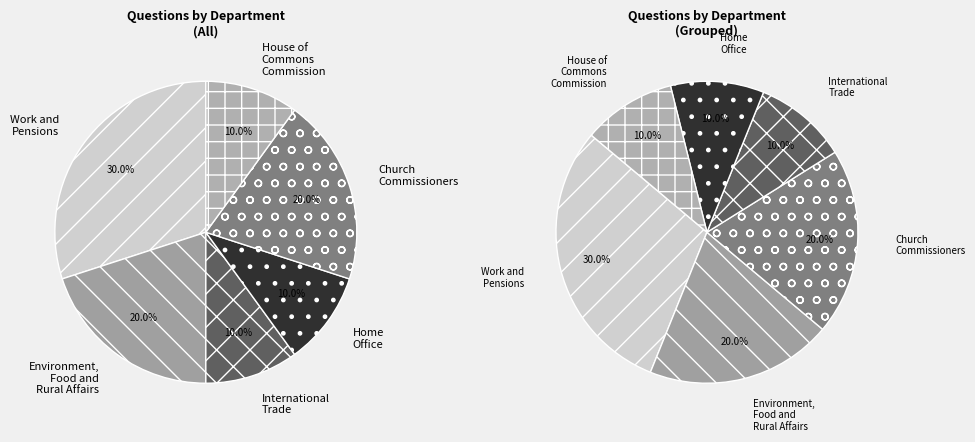

Does any single category account for the majority?

No